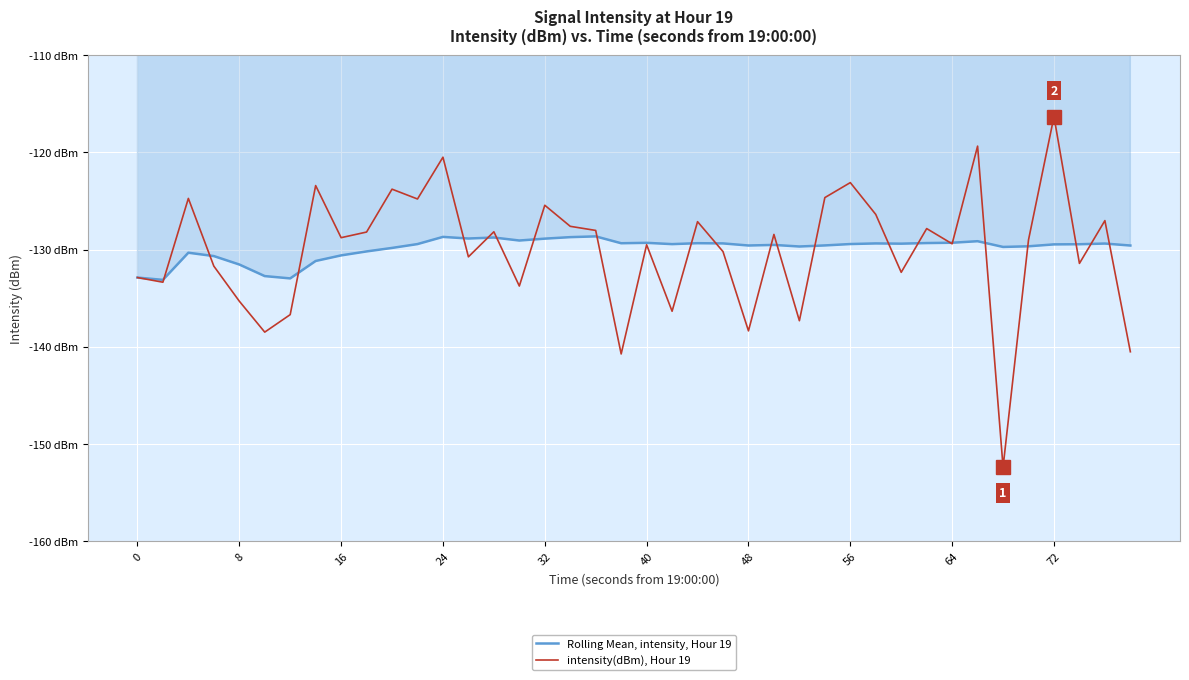

List the series in order of their peak value, lowest first.

Rolling Mean, intensity, Hour 19, intensity(dBm), Hour 19